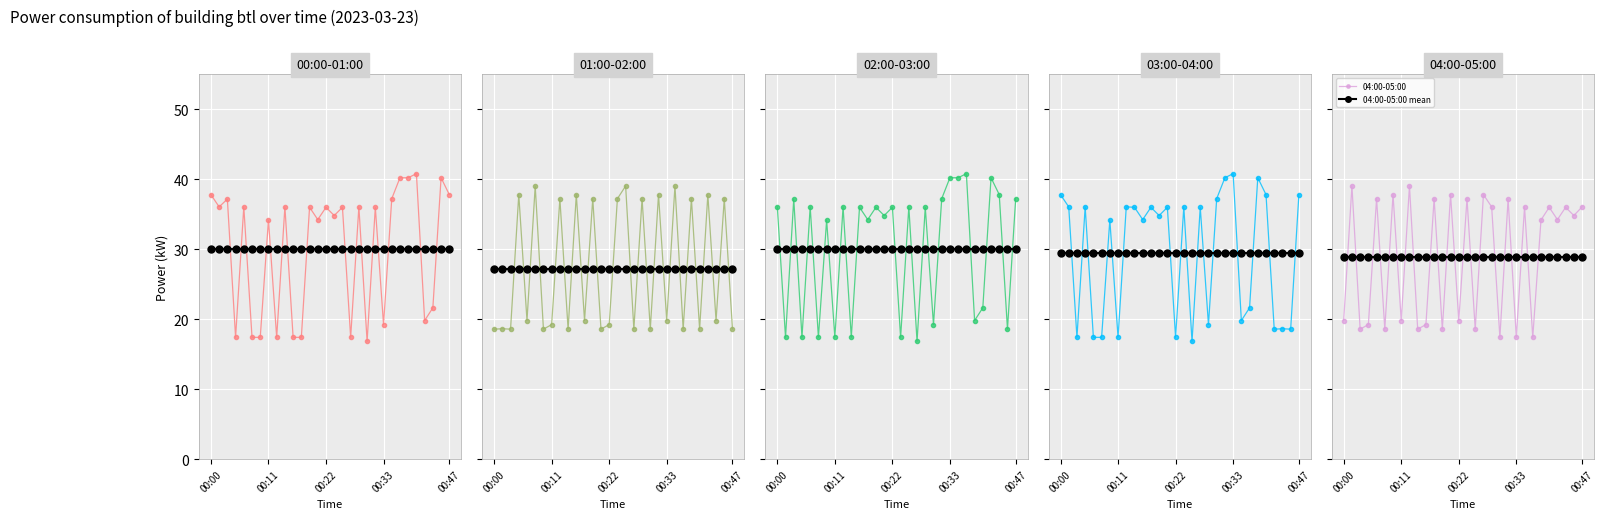

Rank the series by their maximum value, from lowest to highest.

01:00-02:00, 04:00-05:00, 00:00-01:00, 02:00-03:00, 03:00-04:00